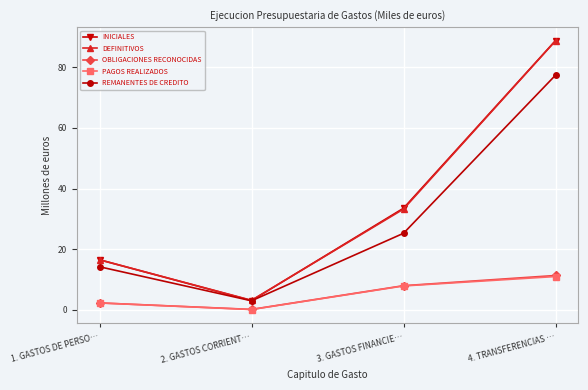

Which series has the widest spread of values?

INICIALES